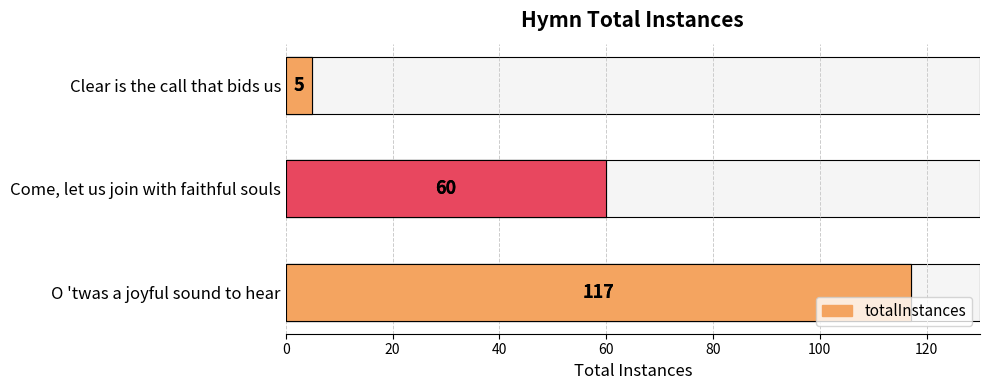

What is the value of the 3rd bar from the left?

5